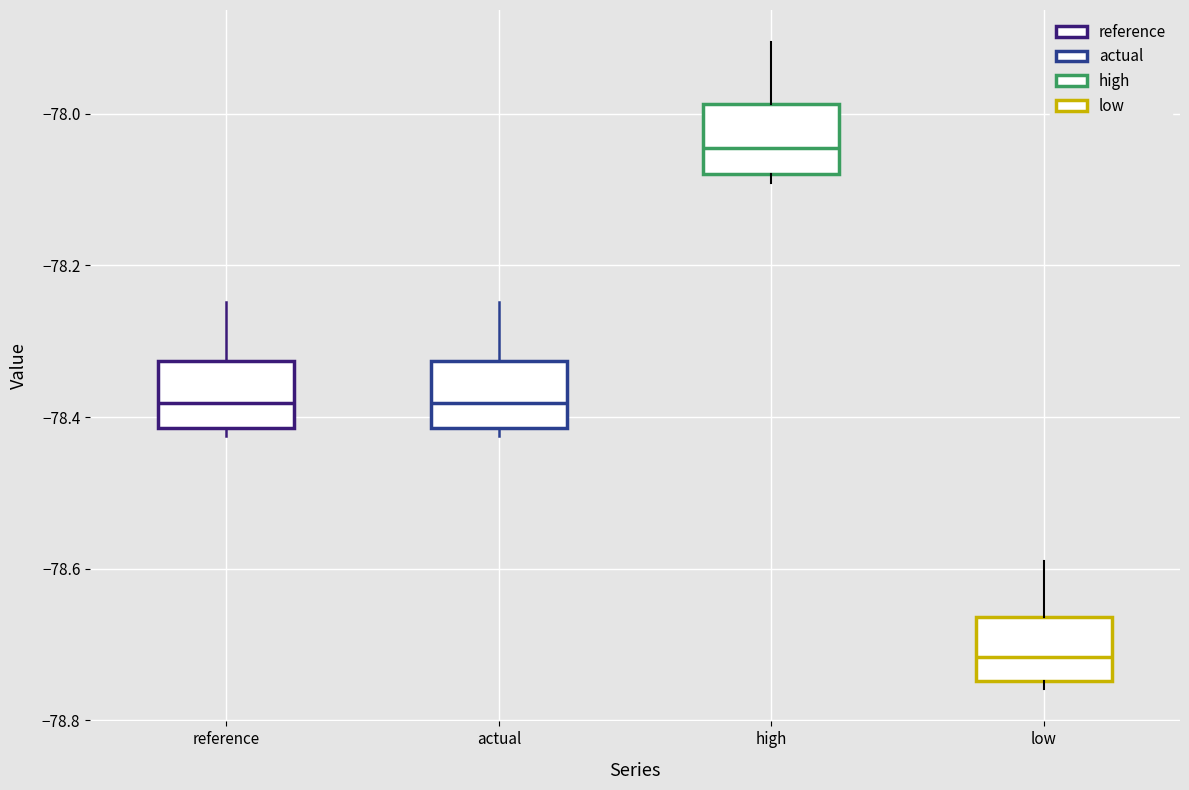

Which box has the highest median line?

high